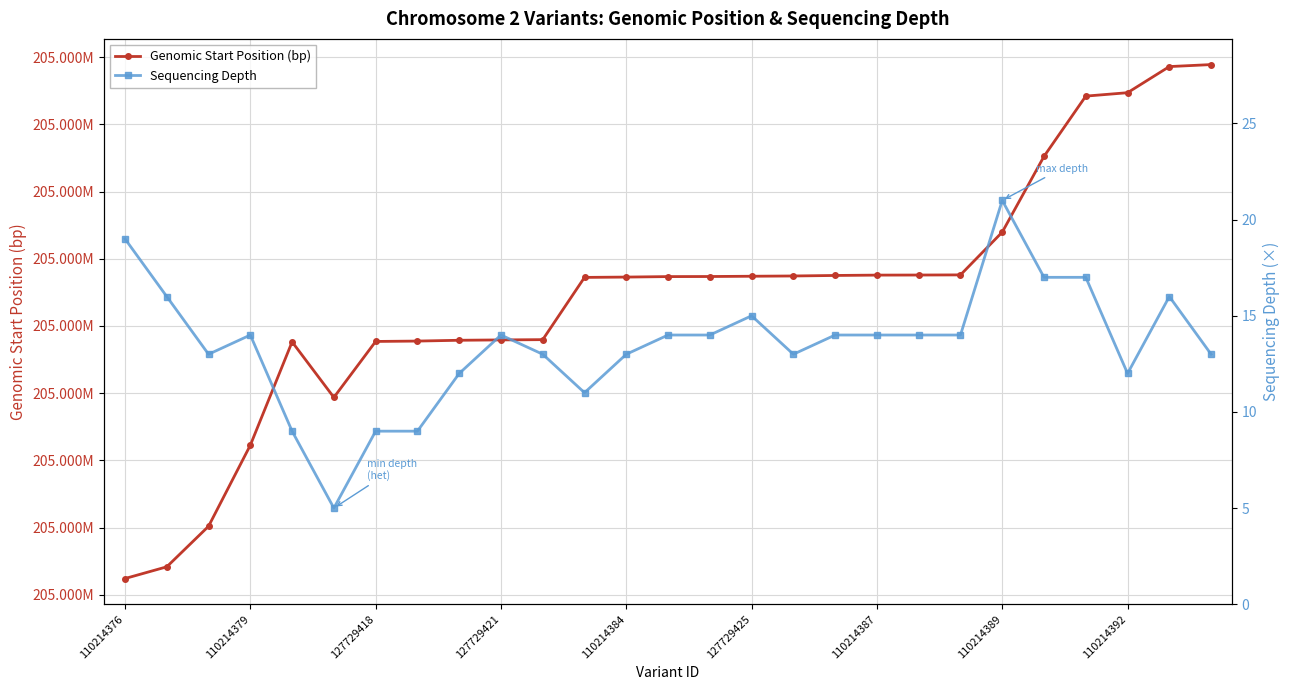

Reading left to right, transcribe all the data shown in this chart.

Genomic Start Position (bp): 205570602	205571038	205572547	205575563	205579407	205577341	205579423	205579437	205579467	205579480	205579490	205581806	205581818	205581836	205581839	205581849	205581859	205581878	205581891	205581894	205581899	205583491	205586310	205588551	205588678	205589650	205589724
Sequencing Depth: 19	16	13	14	9	5	9	9	12	14	13	11	13	14	14	15	13	14	14	14	14	21	17	17	12	16	13